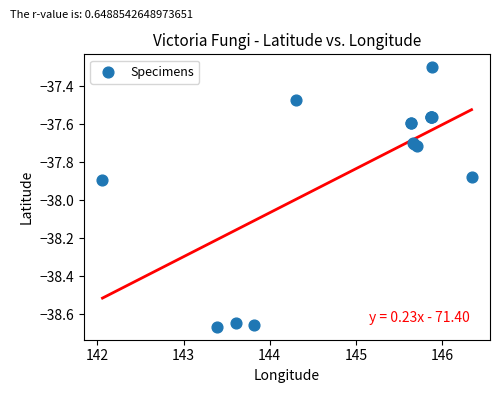

What Y value in the scatter plot is closest to -37?

-37.3